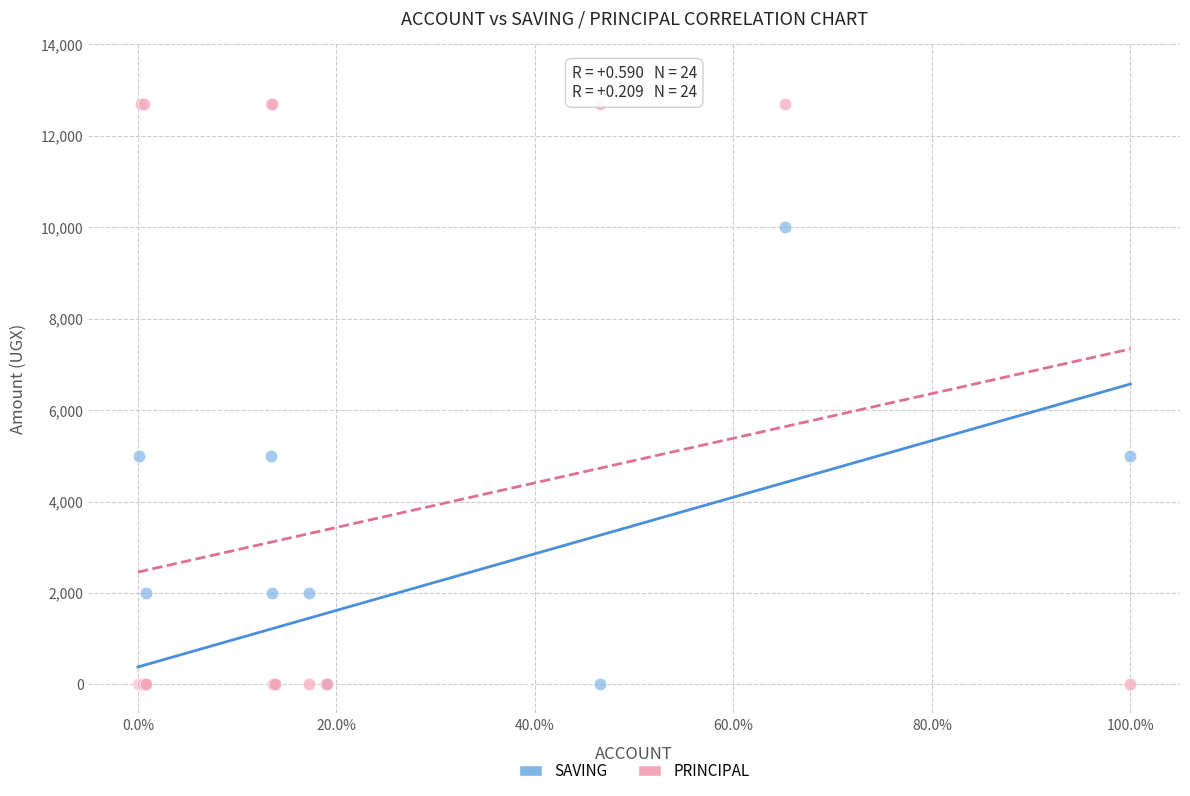

Which series has the largest Y range (max minus min)?

PRINCIPAL